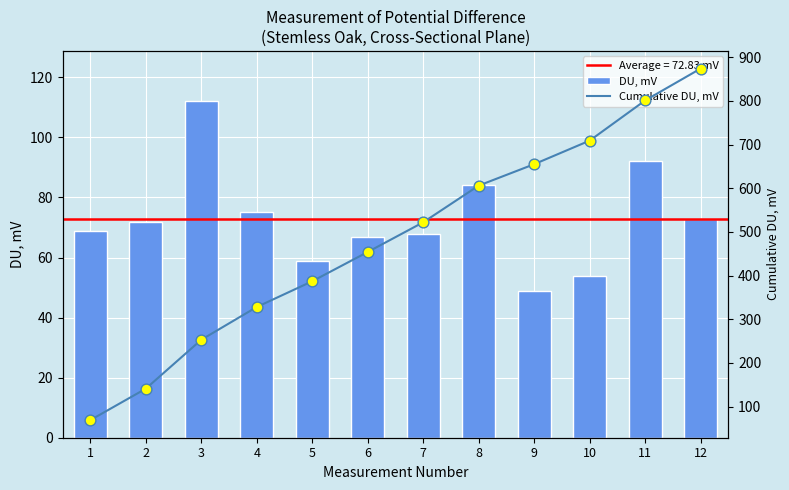

Which series contains the lowest Y value?

DU, mV